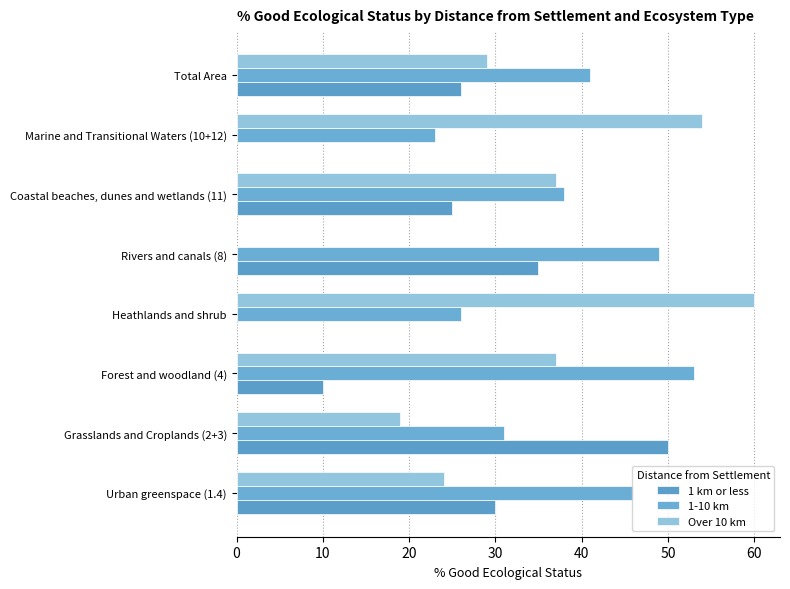

How many bars are there in each group?

3